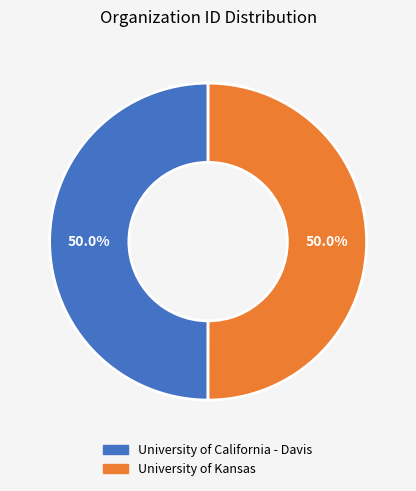

What portion of the pie excludes University of Kansas?

50.0%